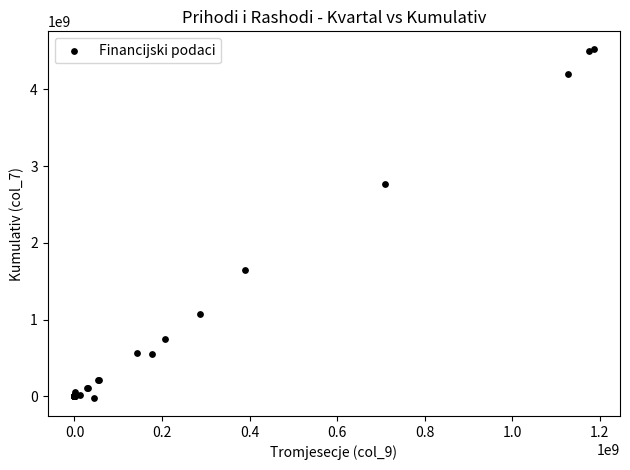

What Y value in the scatter plot is closest to 2249471343?

2760522296